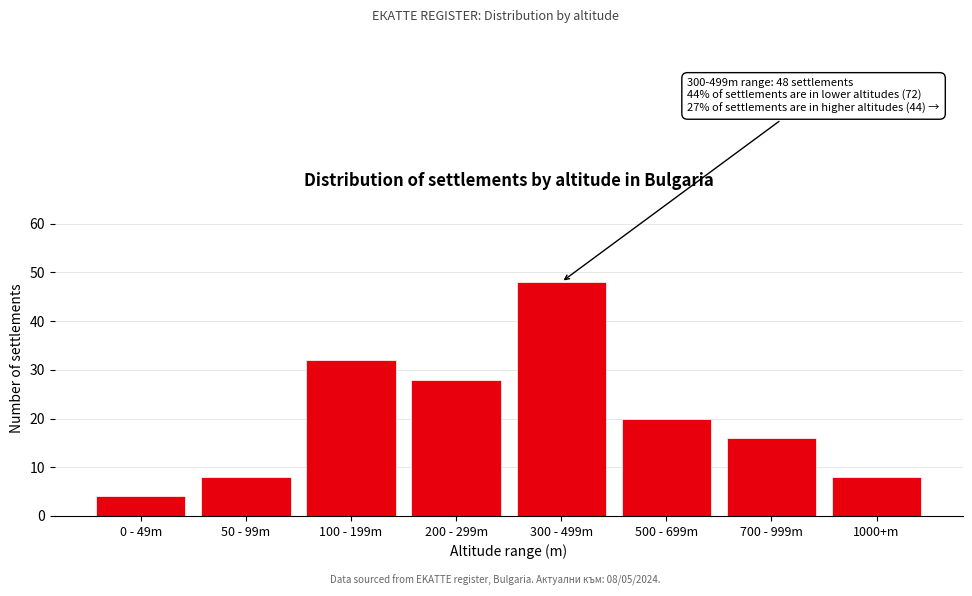

Reading left to right, list all the values displayed in this chart.

4	8	32	28	48	20	16	8